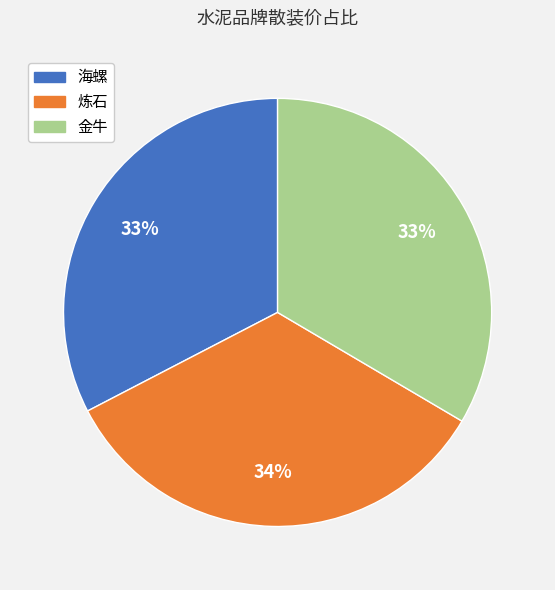

Is the sum of 炼石 and 海螺 greater than half?

Yes